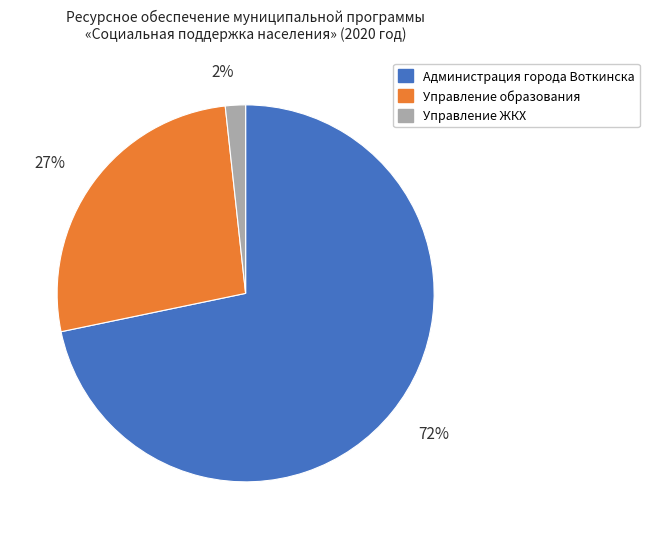

The Управление ЖКХ slice represents 2% of the pie. True or false?

True